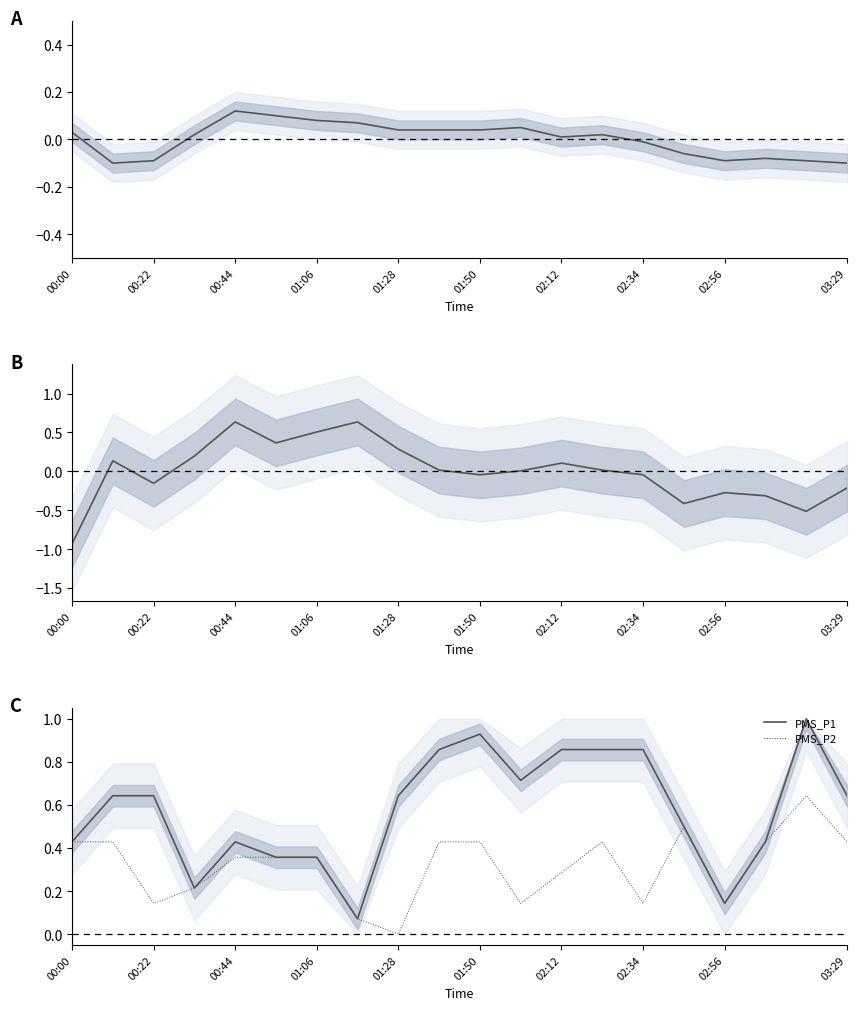

True or false: PMS_P1 and PMS_P2 intersect in this chart.

False